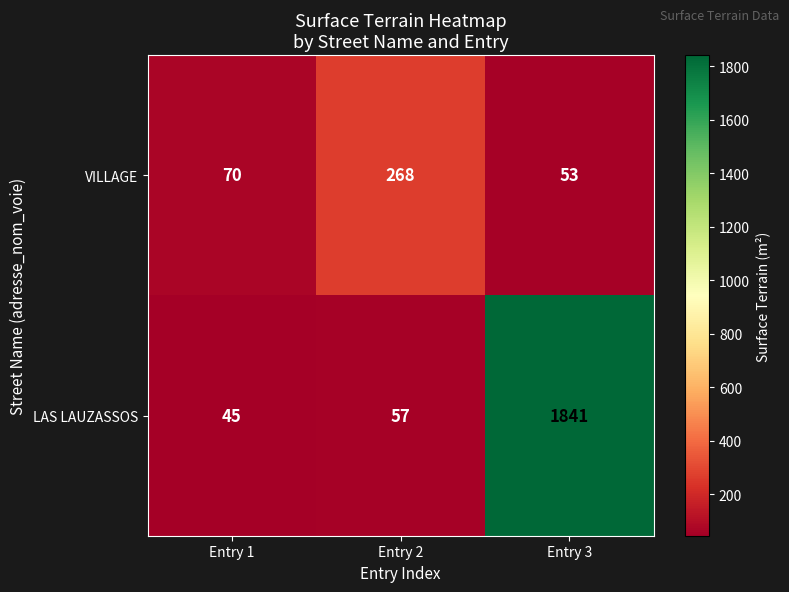

At how many categories does at least one series exceed 1745?

1